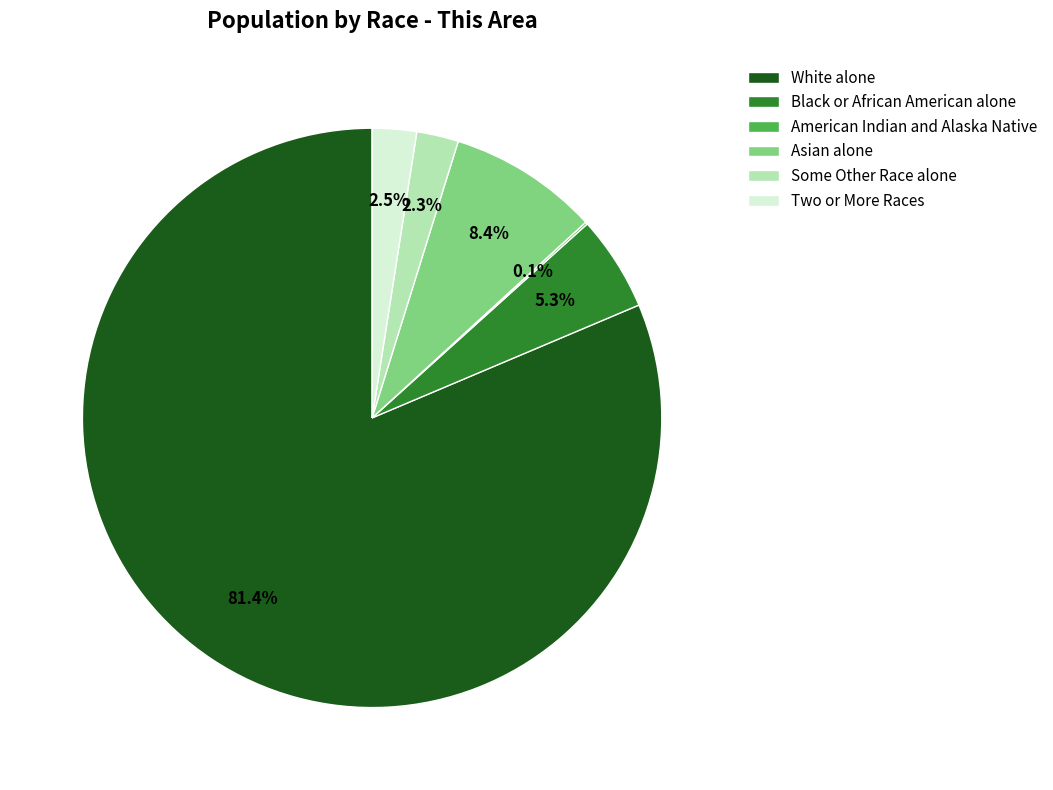

Which slice is the largest?

White alone